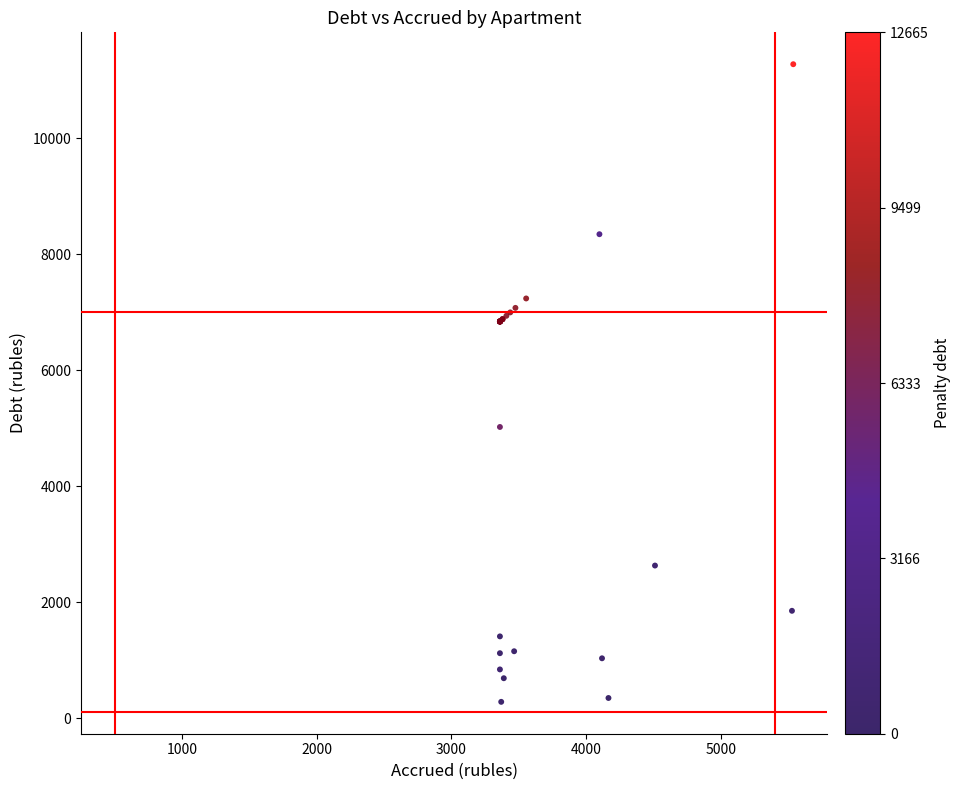

What Y value in the scatter plot is closest to 5780?

5022.5